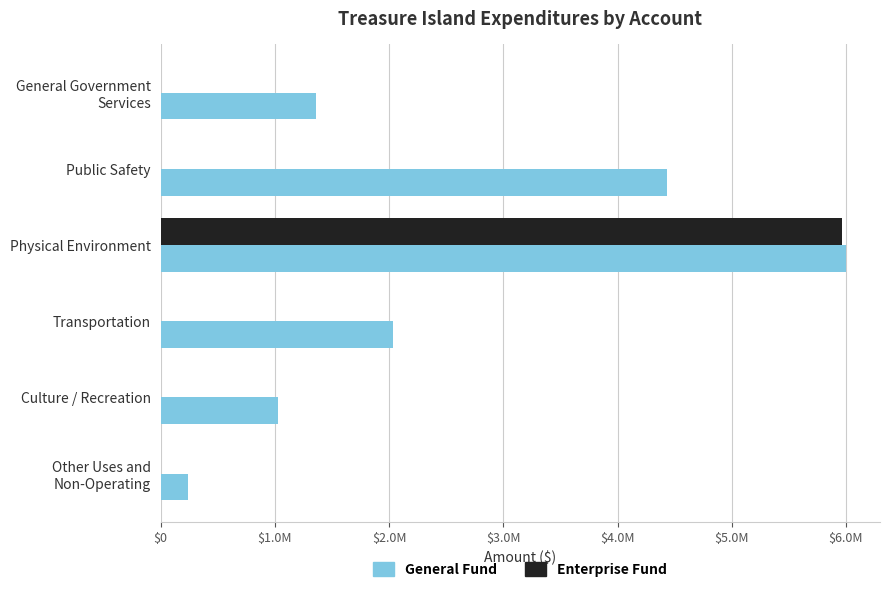

What are all the series names shown in the legend?

General Fund, Enterprise Fund